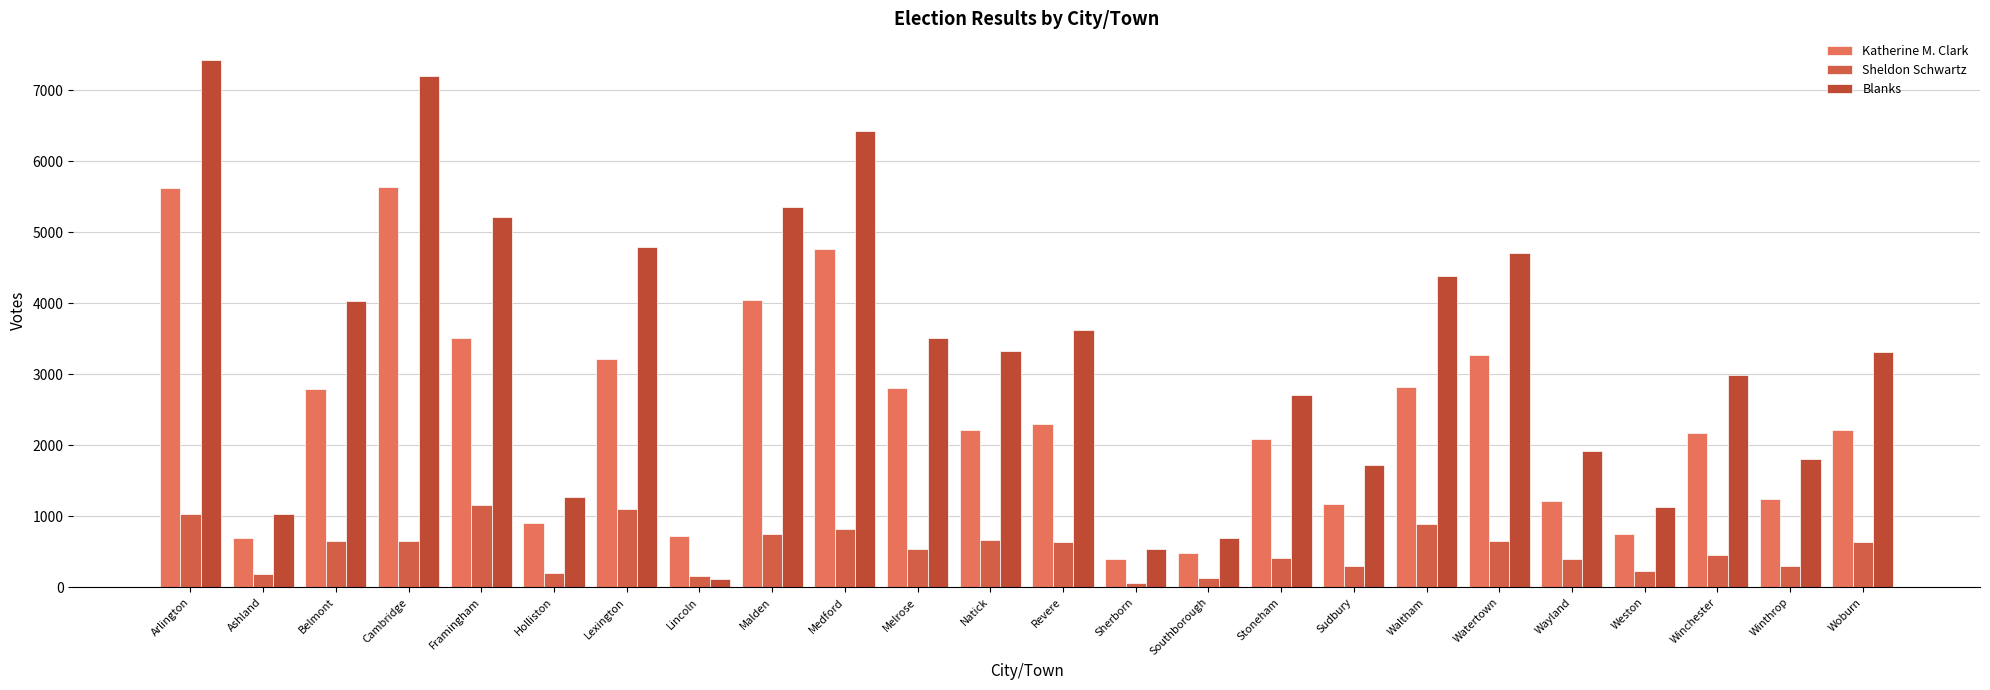

The value of Katherine M. Clark at Revere is 1356. True or false?

False